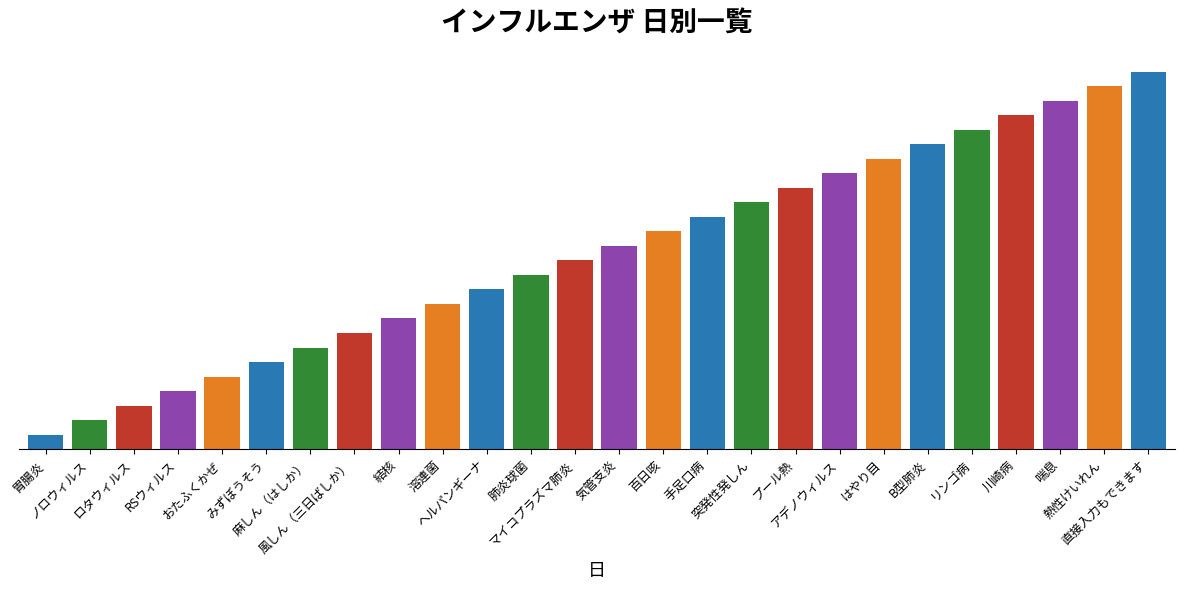

What is the difference between the values at 肺炎球菌 and 胃腸炎?

11